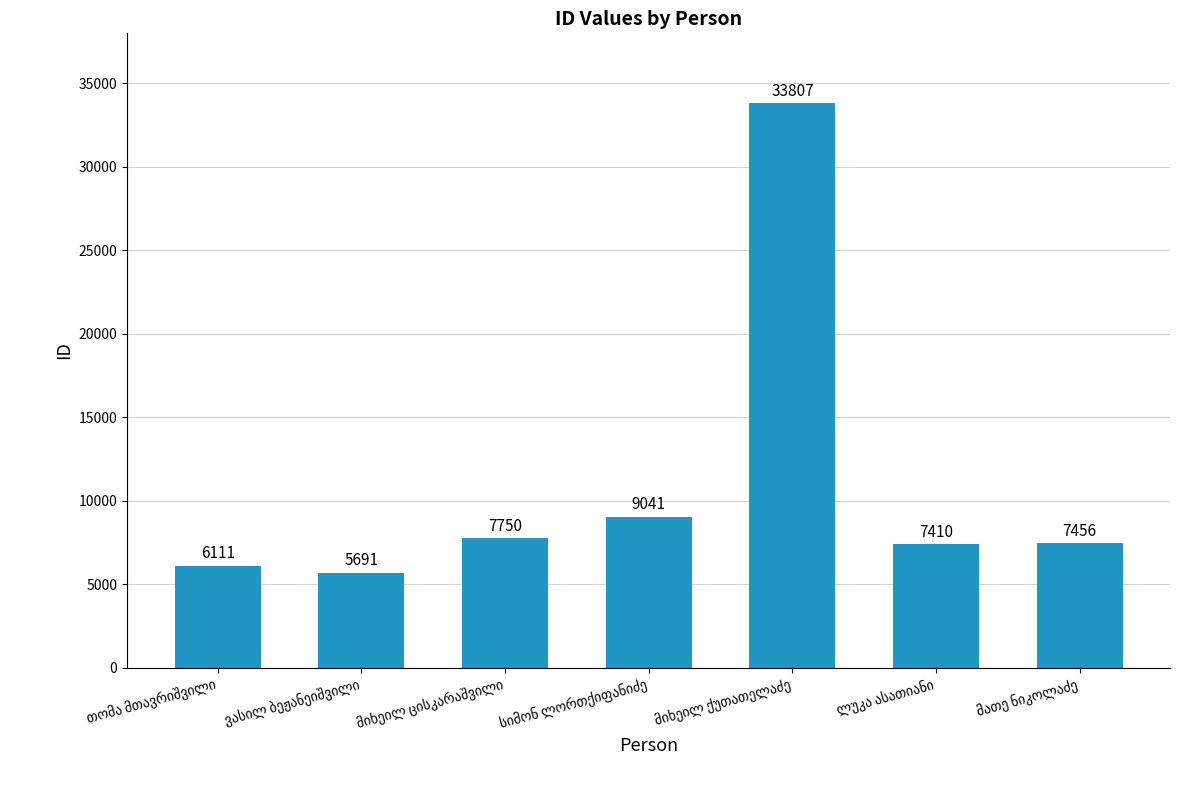

What is the greatest value displayed?

33807